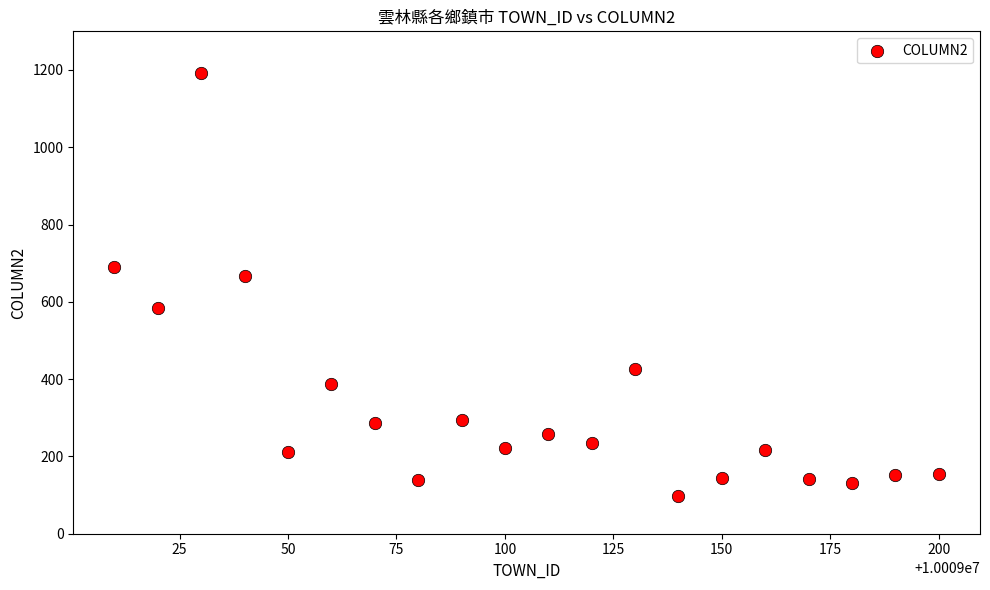

What is the range of Y values (max minus min)?

1094